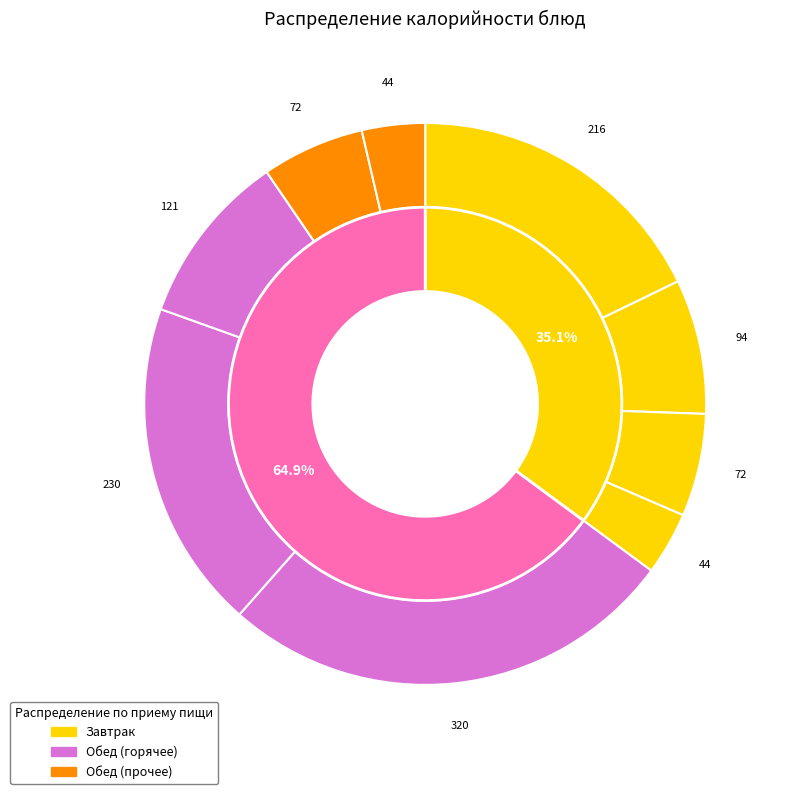

To the nearest percent, what is the difference between the какао с молоком and биточки slice percentages?

19%